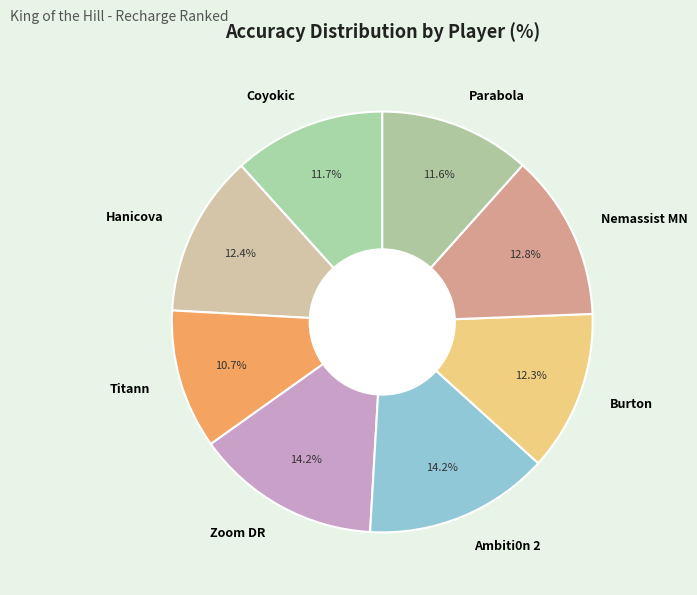

The Hanicova slice represents 3% of the pie. True or false?

False